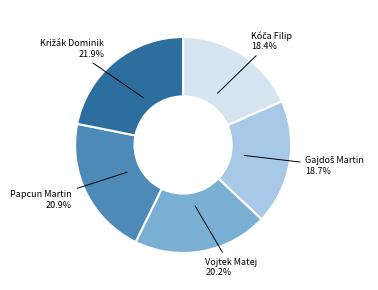

Does any single category account for the majority?

No